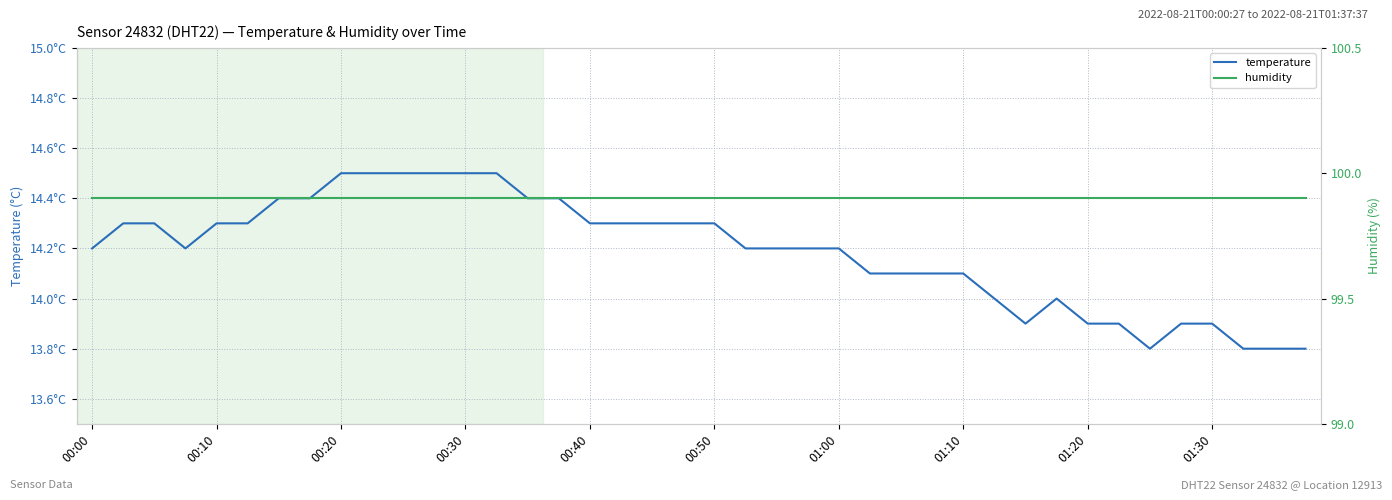

How many temperature values are between 14 and 15?

31